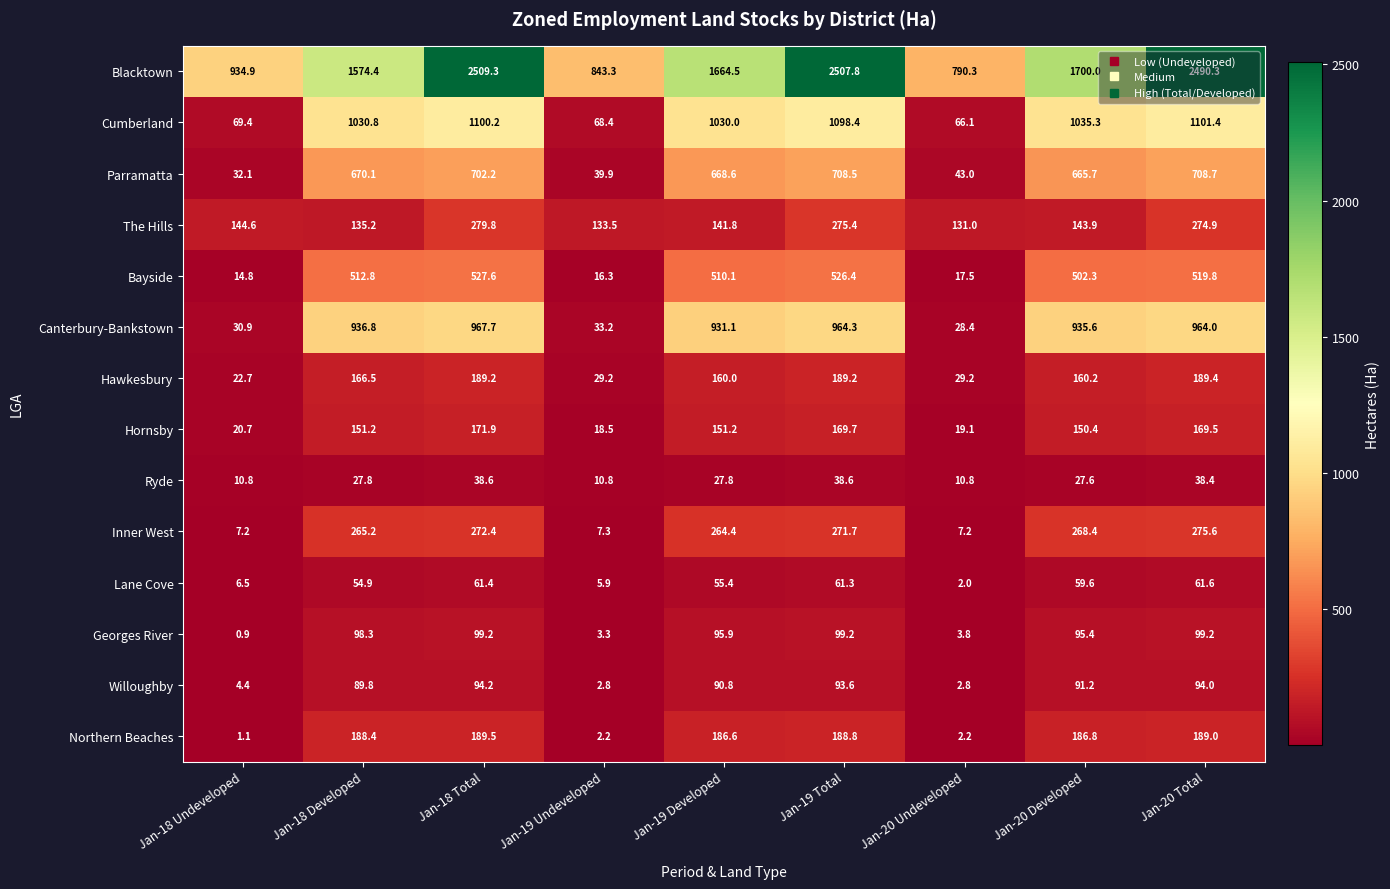

At which category is the sum across all series the highest?

Jan-18 Total